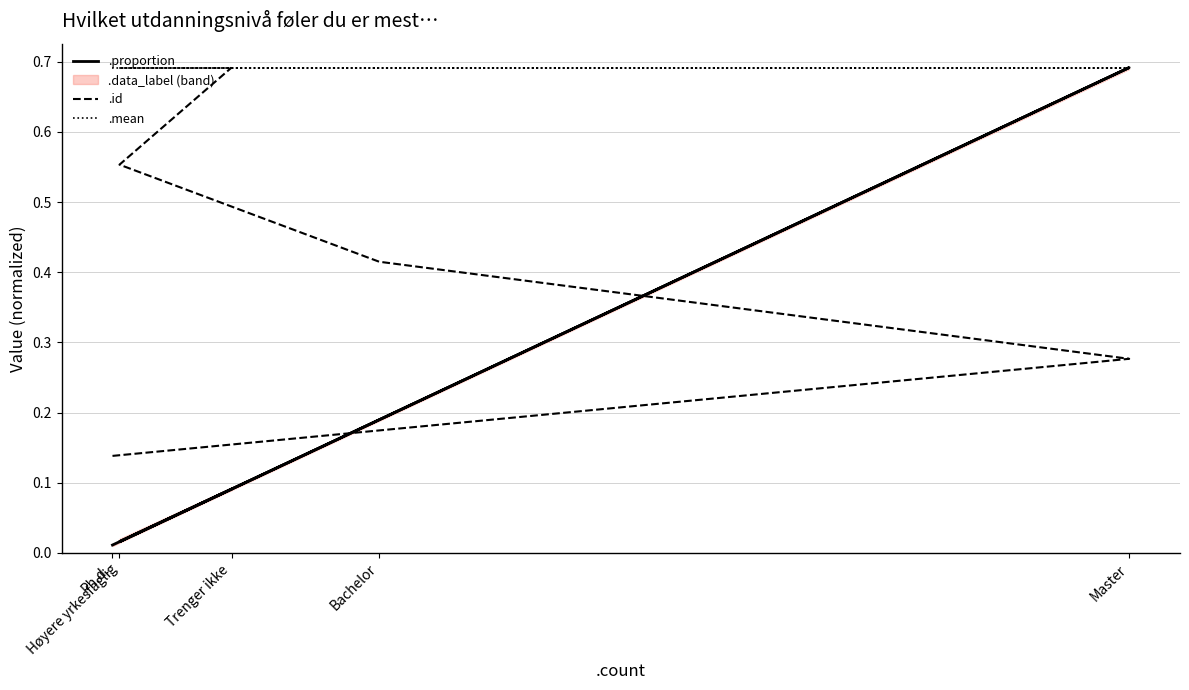

What is the spread (max minus min) of values at Bachelor?

0.5